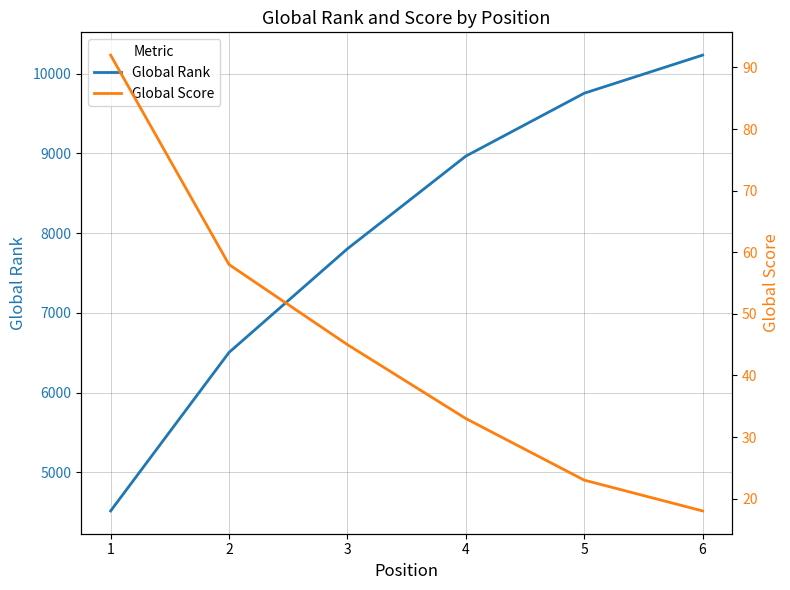

List the series in order of their overall mean, lowest first.

Global Score, Global Rank